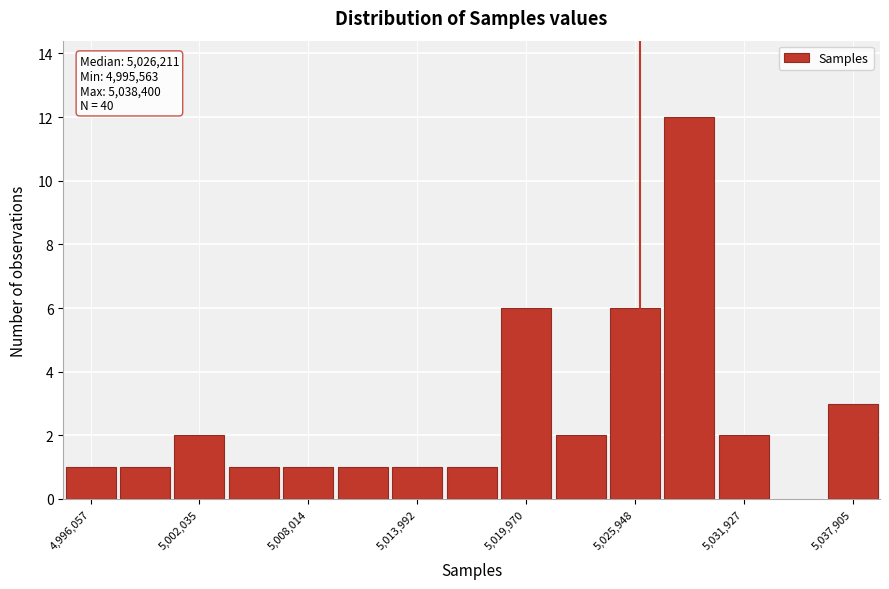

Read against the x-axis, roughly where is the centre of the tallest bar?

5029000